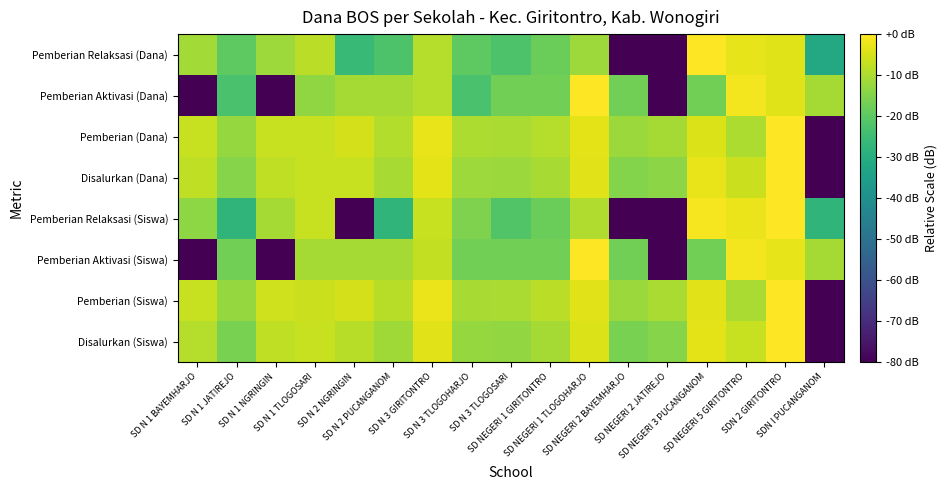

What is the total value across all series at SD N 3 GIRITONTRO?

-43.5